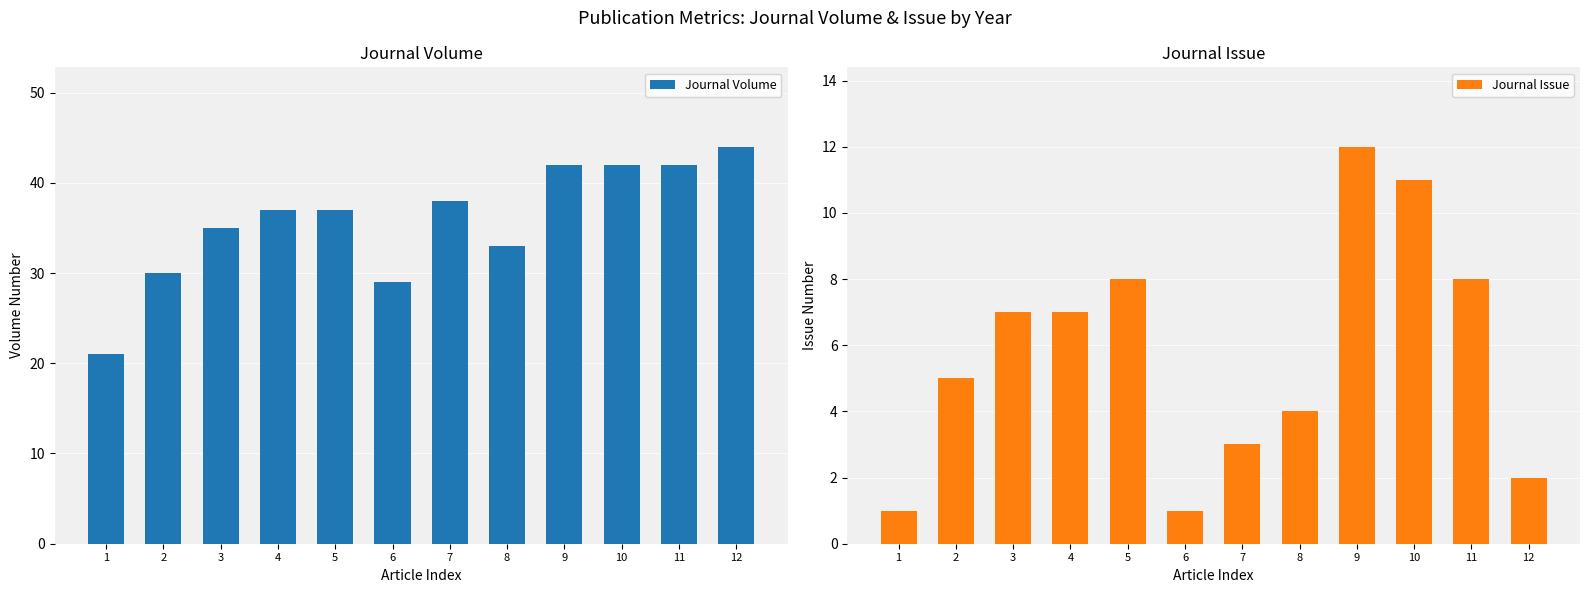

How many data points does each series have?

12